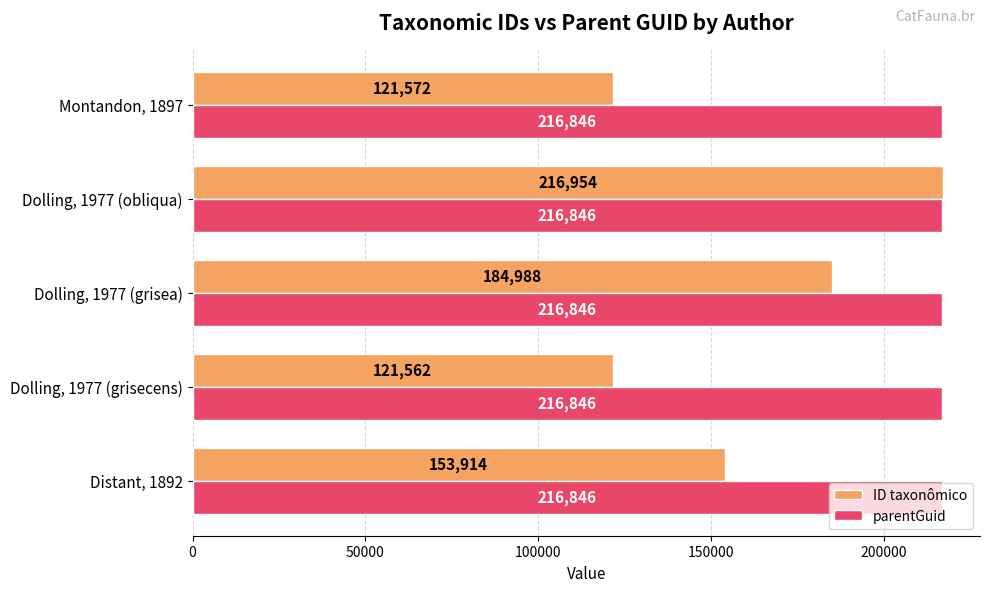

The ID taxonômico series shows 184988 at Dolling, 1977 (grisea). True or false?

True